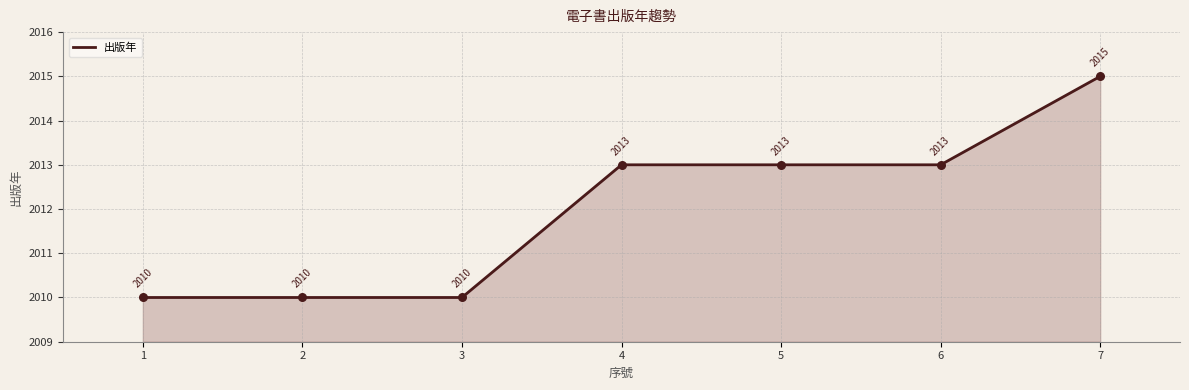

What is the ratio of the value at 5 to the value at 4?

1.0